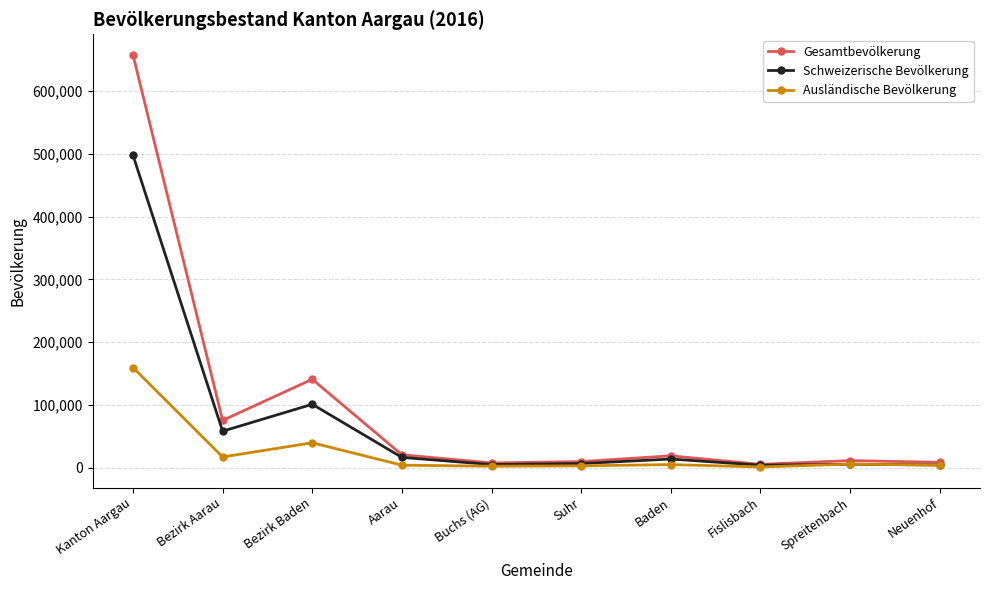

List the series in order of their peak value, highest first.

Gesamtbevölkerung, Schweizerische Bevölkerung, Ausländische Bevölkerung